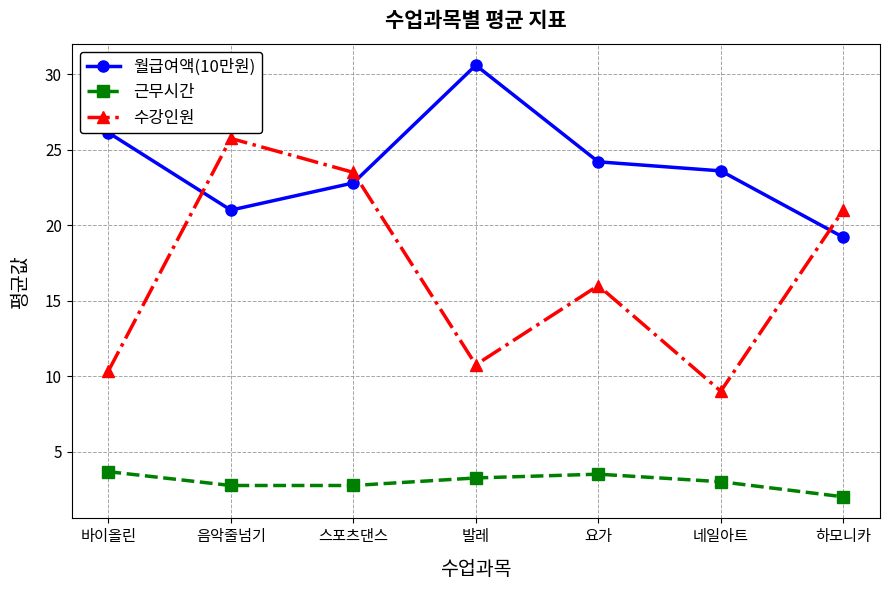

Rank the series at 음악줄넘기 from lowest to highest value.

근무시간, 월급여액(10만원), 수강인원